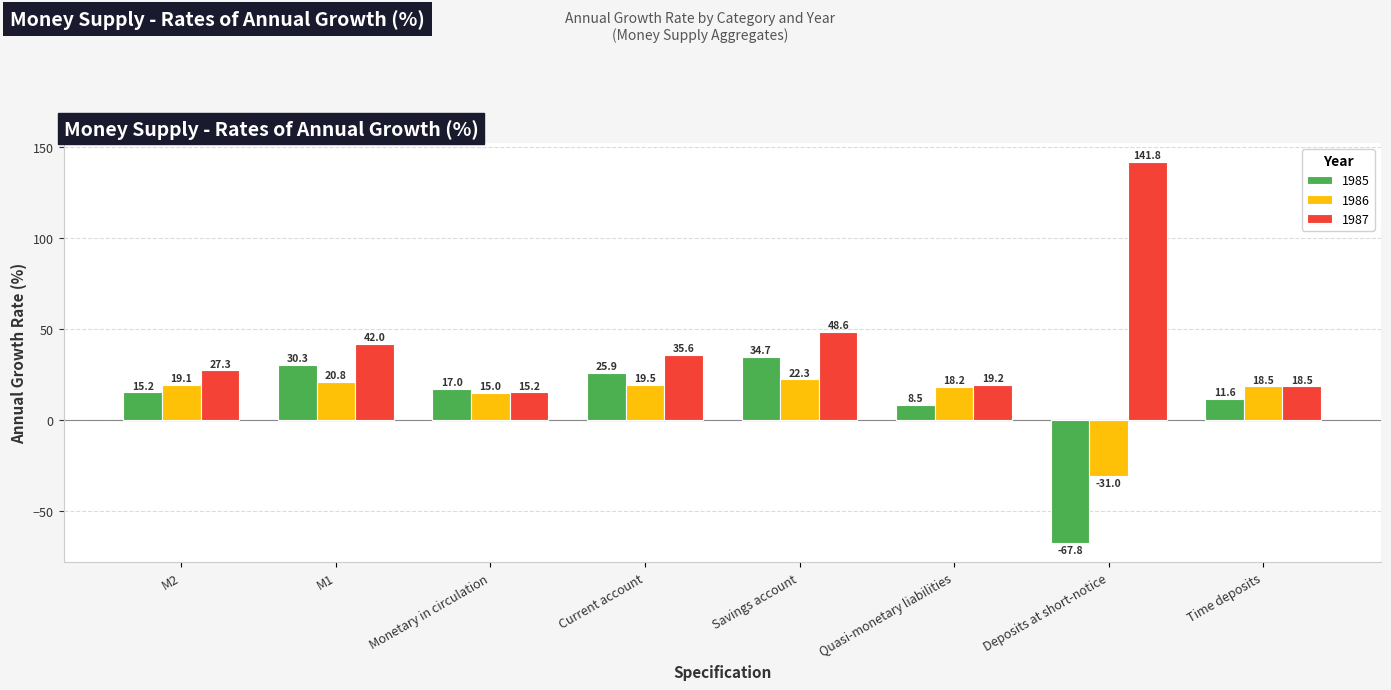

How many data points in 1986 are above 19?

4